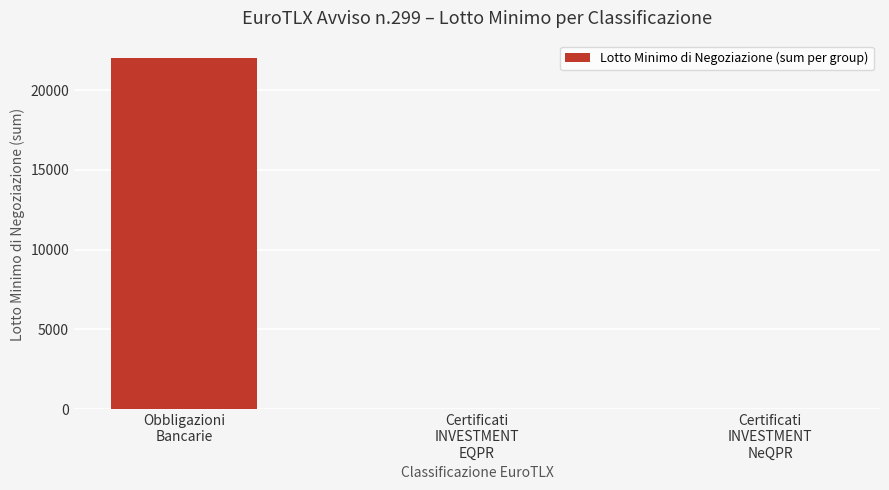

How many categories are shown in the chart?

3